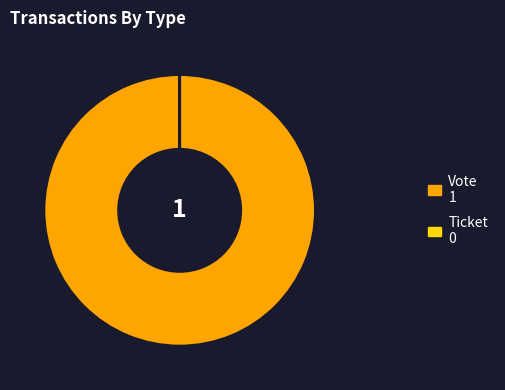

Does Vote represent more than half of the total?

Yes